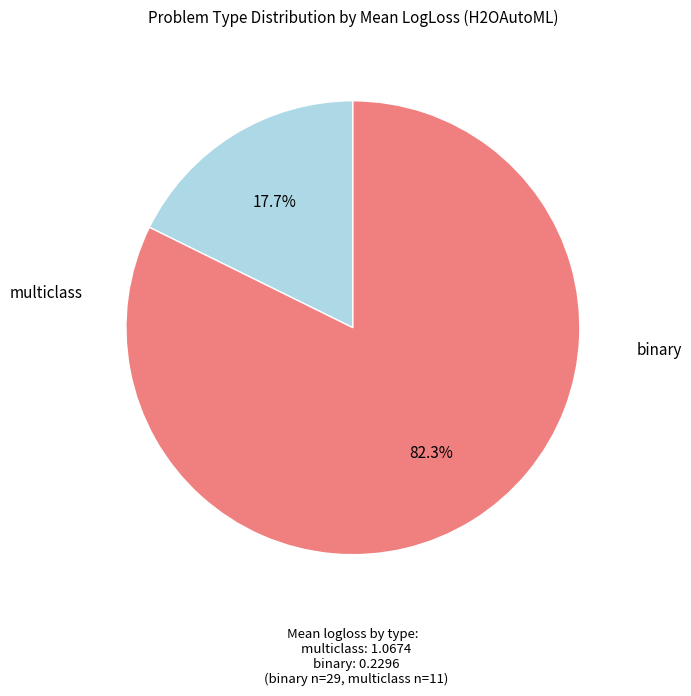

Count the number of slices in the pie.

2